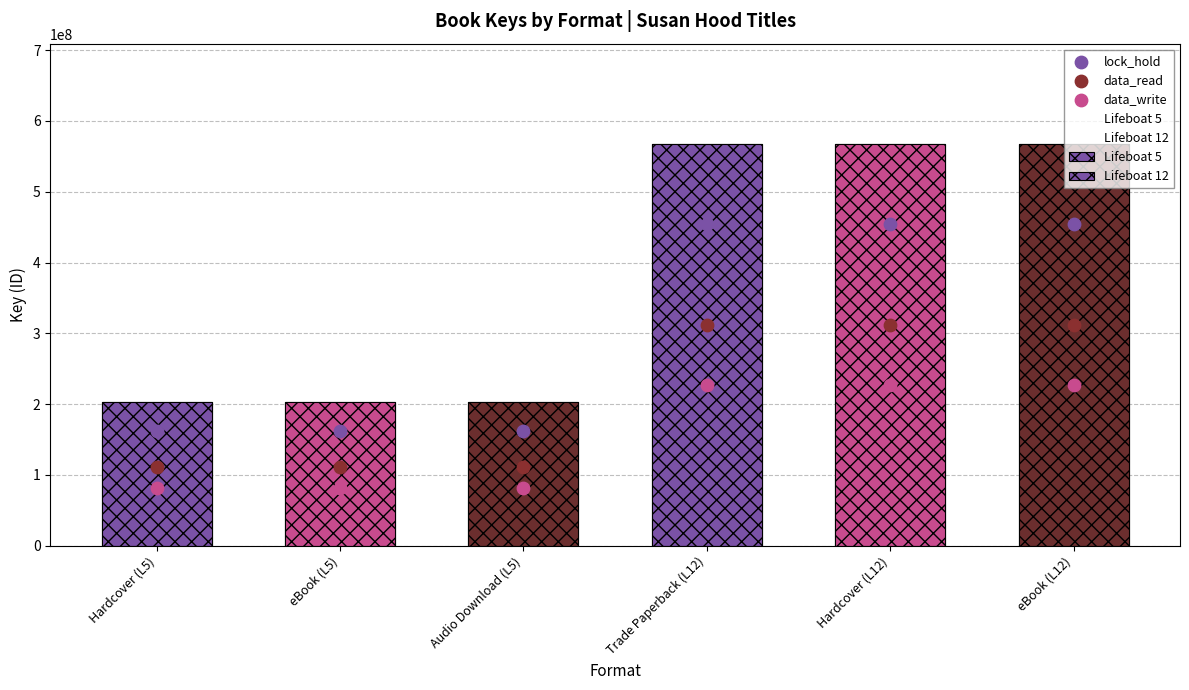

What is the ratio of the value at Hardcover (L5) to the value at eBook (L5)?

1.0